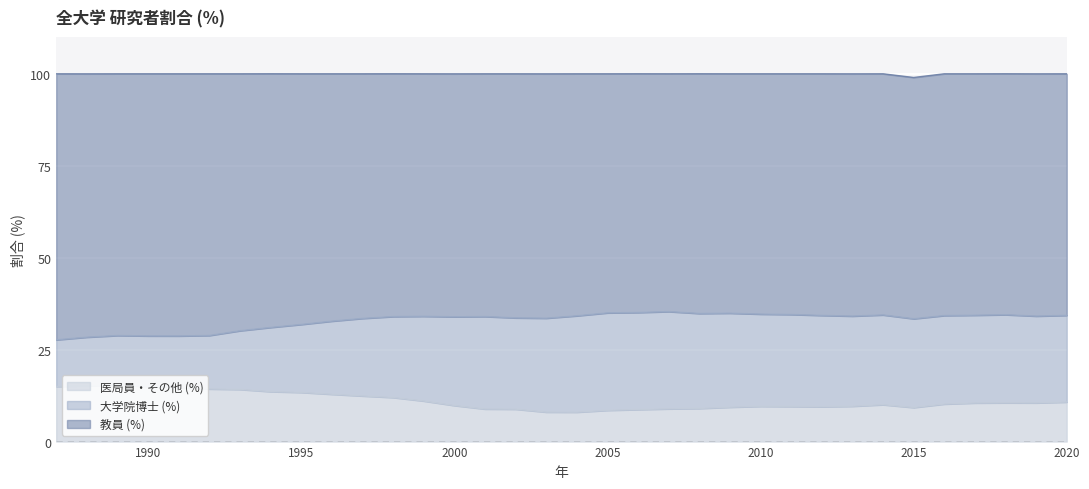

True or false: 医局員・その他 (%) and 教員 (%) intersect in this chart.

False